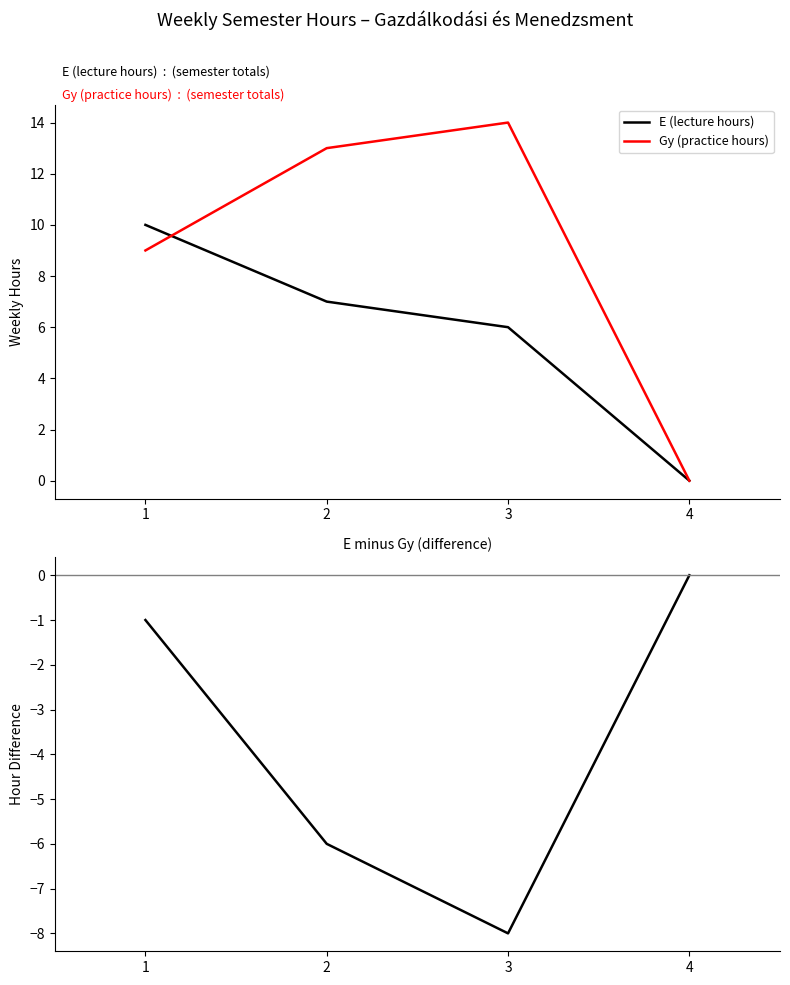

Rank the categories by Gy (practice hours) value from lowest to highest.

4, 1, 2, 3